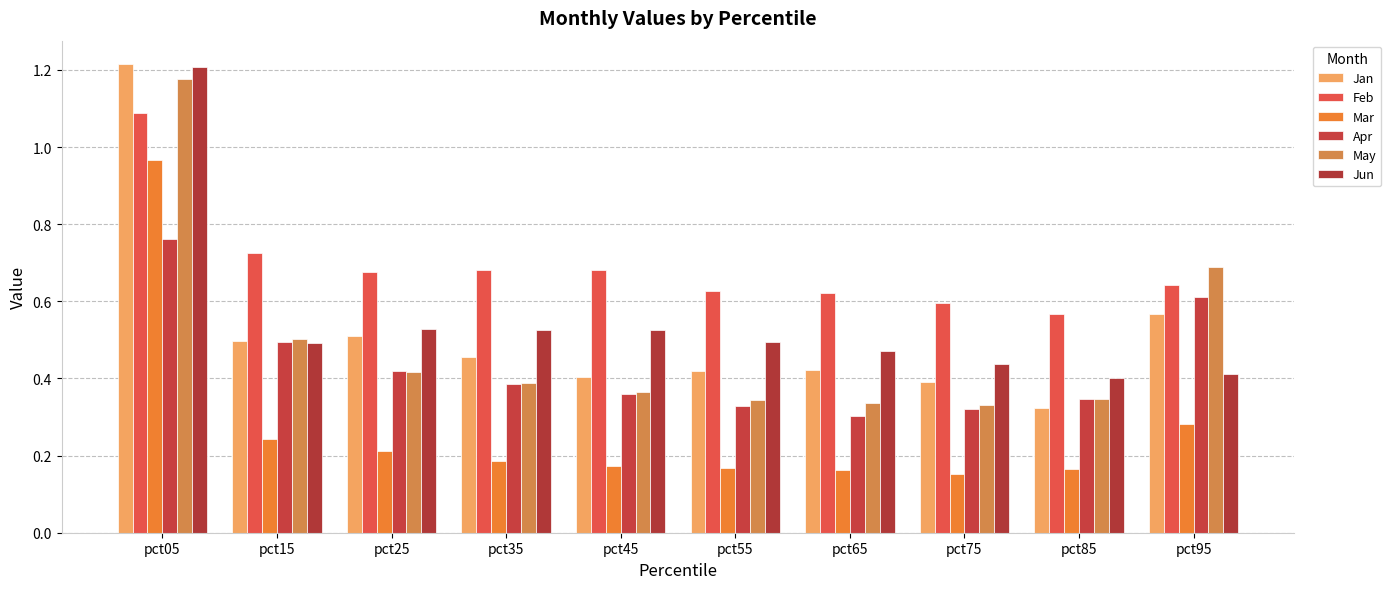

Which series has the widest spread of values?

Jan